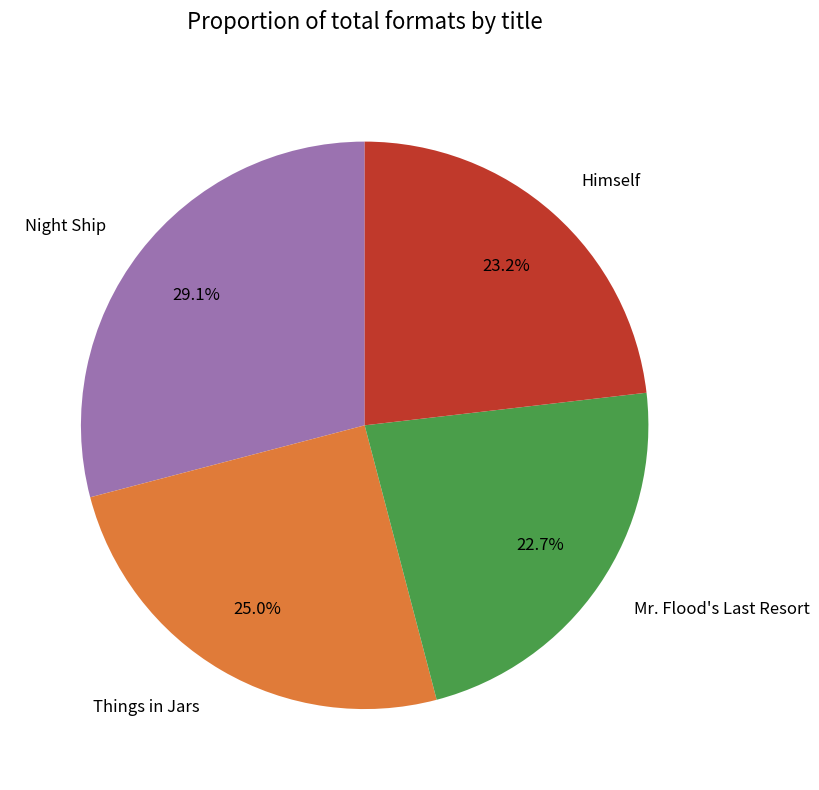

Count the number of slices in the pie.

4